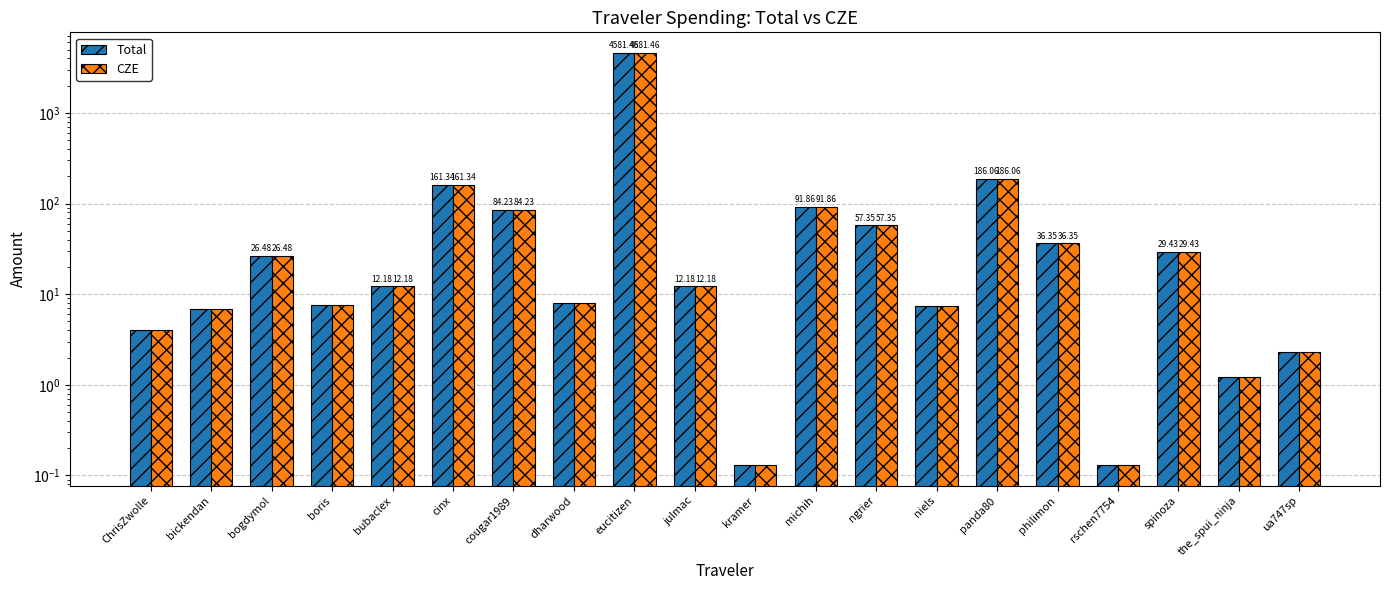

What are all the series names shown in the legend?

Total, CZE